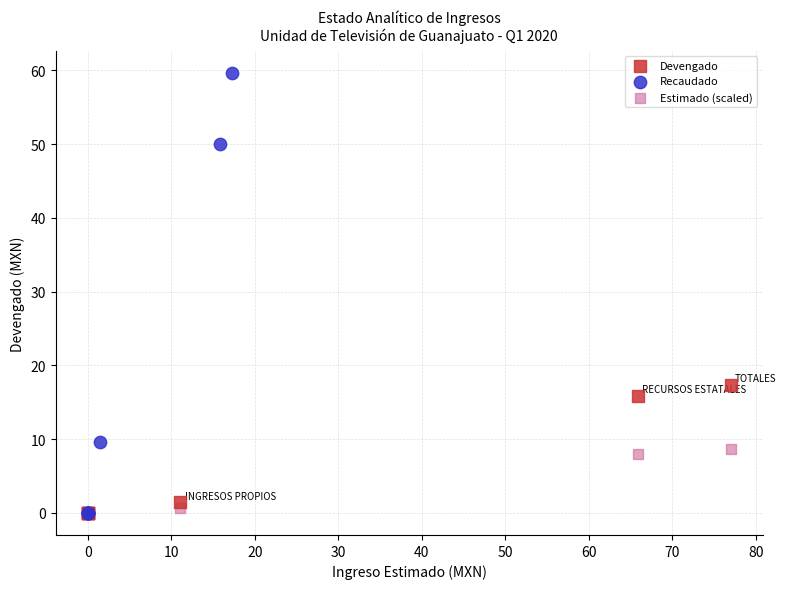

Which series contains the highest Y value?

Recaudado